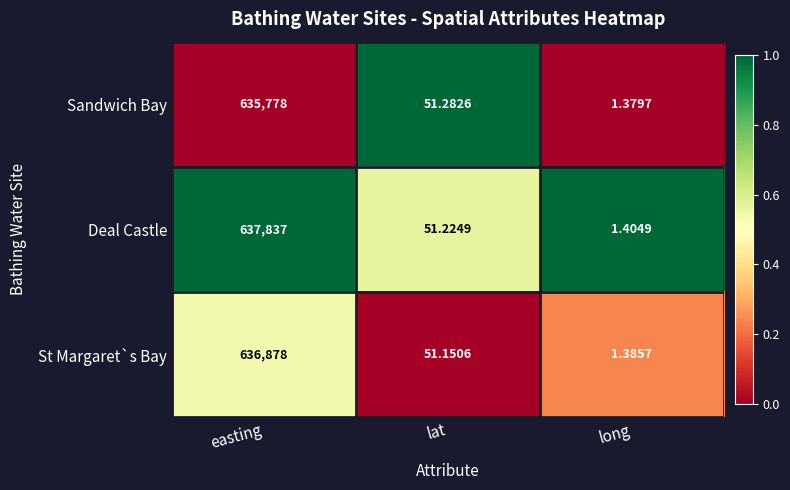

Between easting and long, which series saw the biggest shift?

Deal Castle